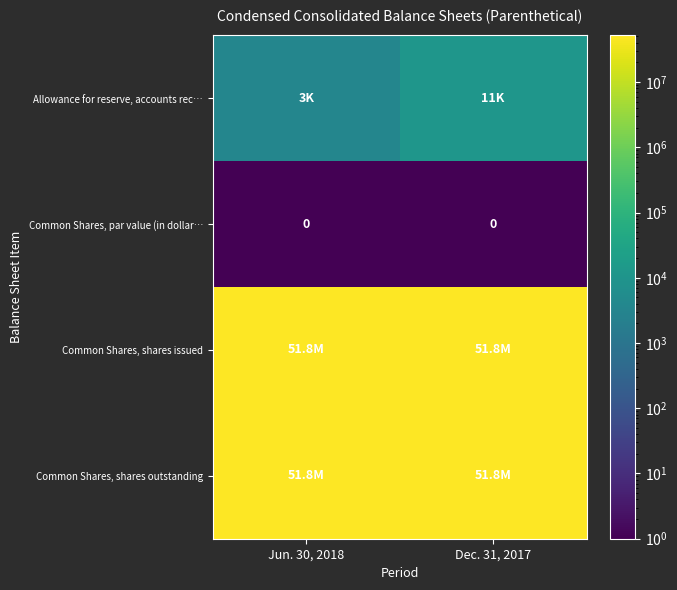

Which series changed the most between Jun. 30, 2018 and Dec. 31, 2017?

row_0